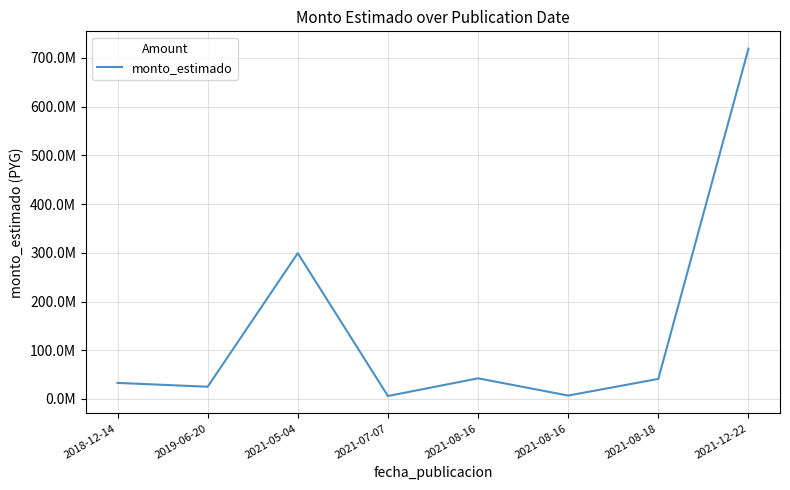

Does the chart have visible grid lines?

Yes